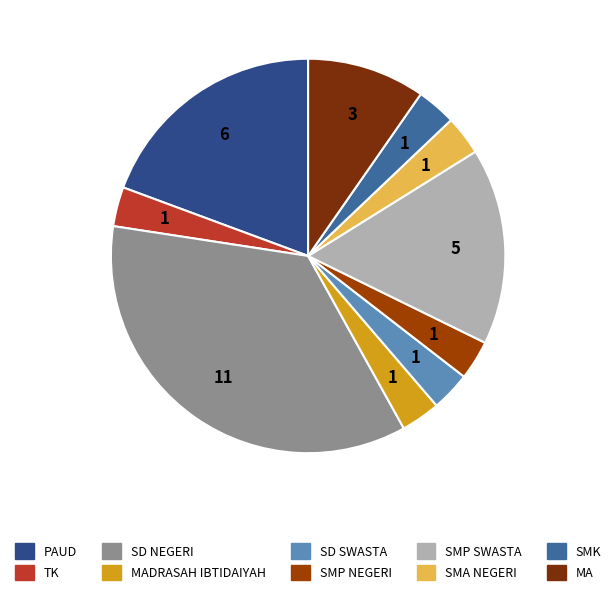

Count the number of slices in the pie.

10